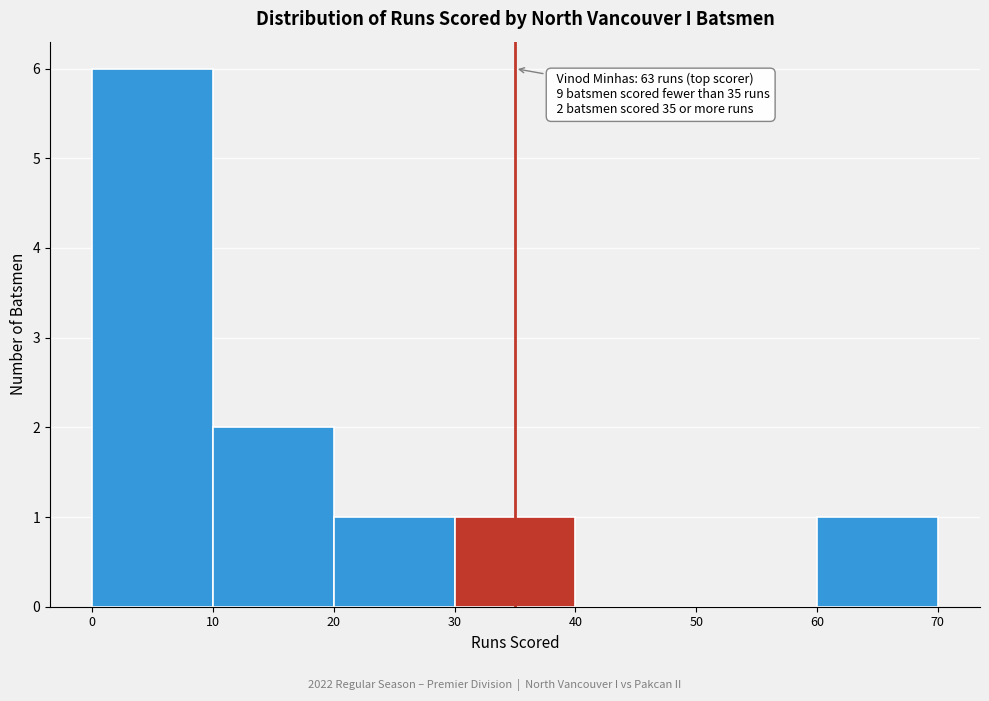

Over which range of the x-axis is the bar tallest?

0 to 10